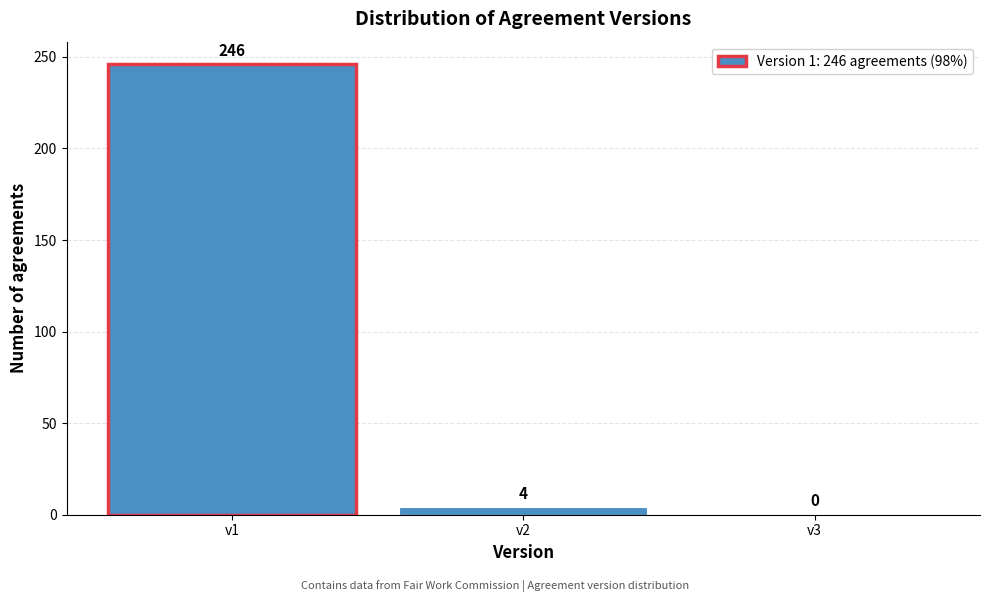

Over which range of the x-axis is the bar tallest?

0.5 to 1.5